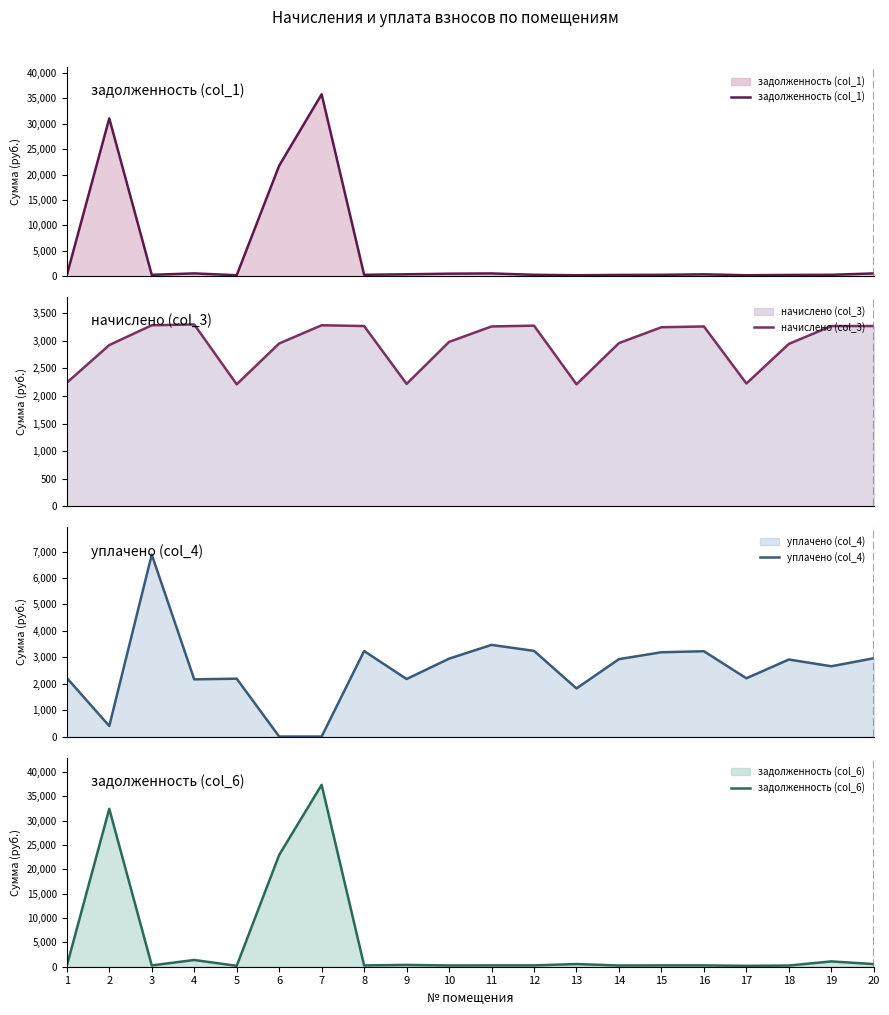

How many categories are shown in the chart?

20